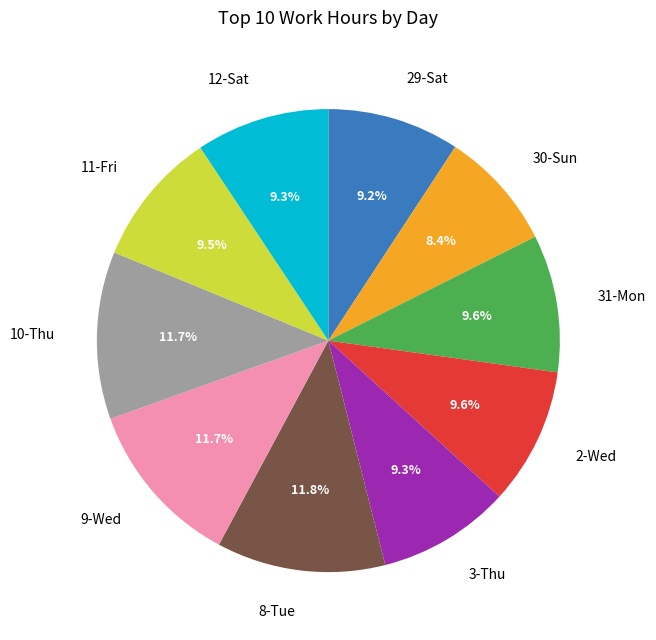

Is there a majority slice in this chart?

No